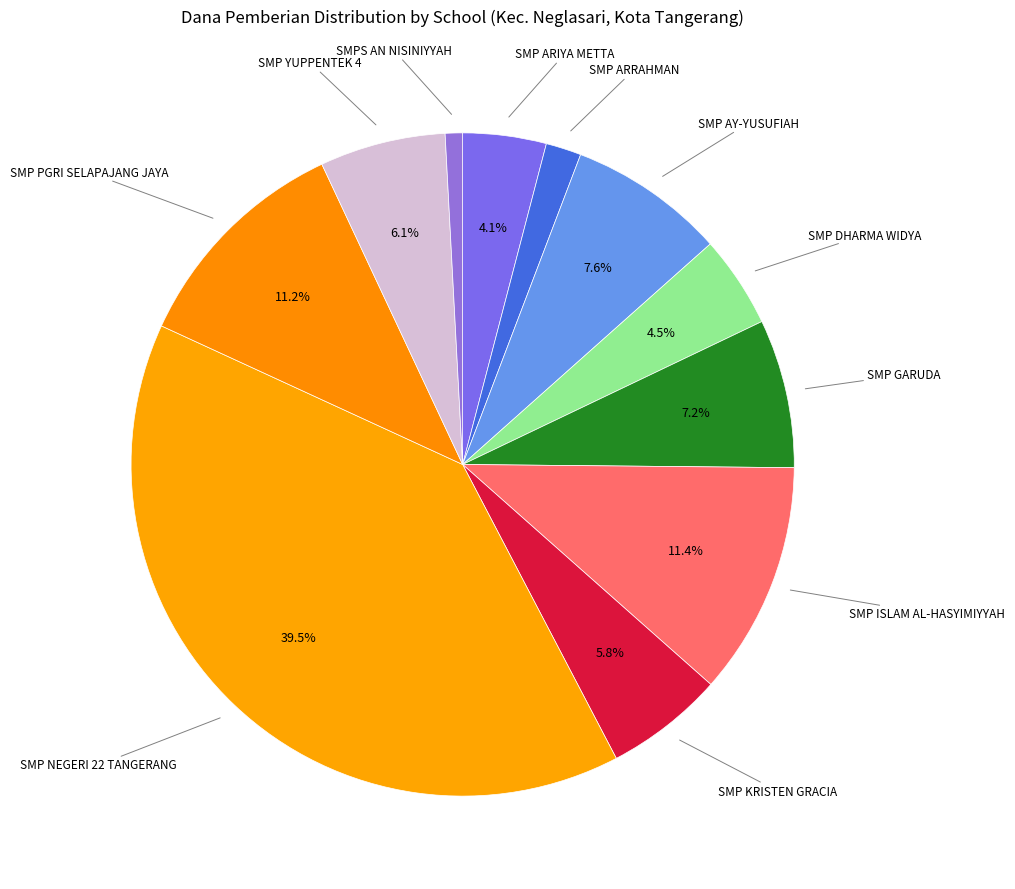

What is the largest slice in the pie chart?

SMP NEGERI 22 TANGERANG